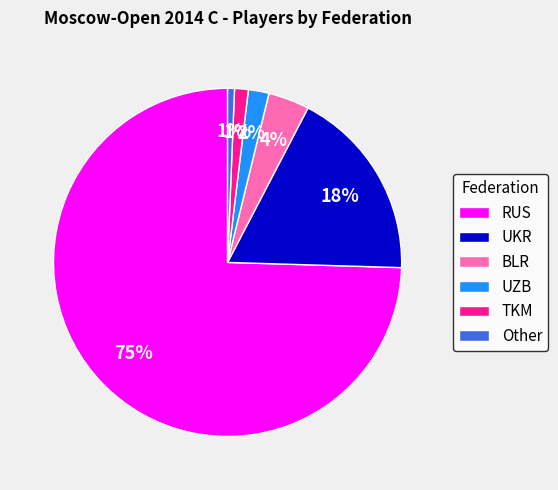

Combined, do BLR and TKM account for over 50%?

No